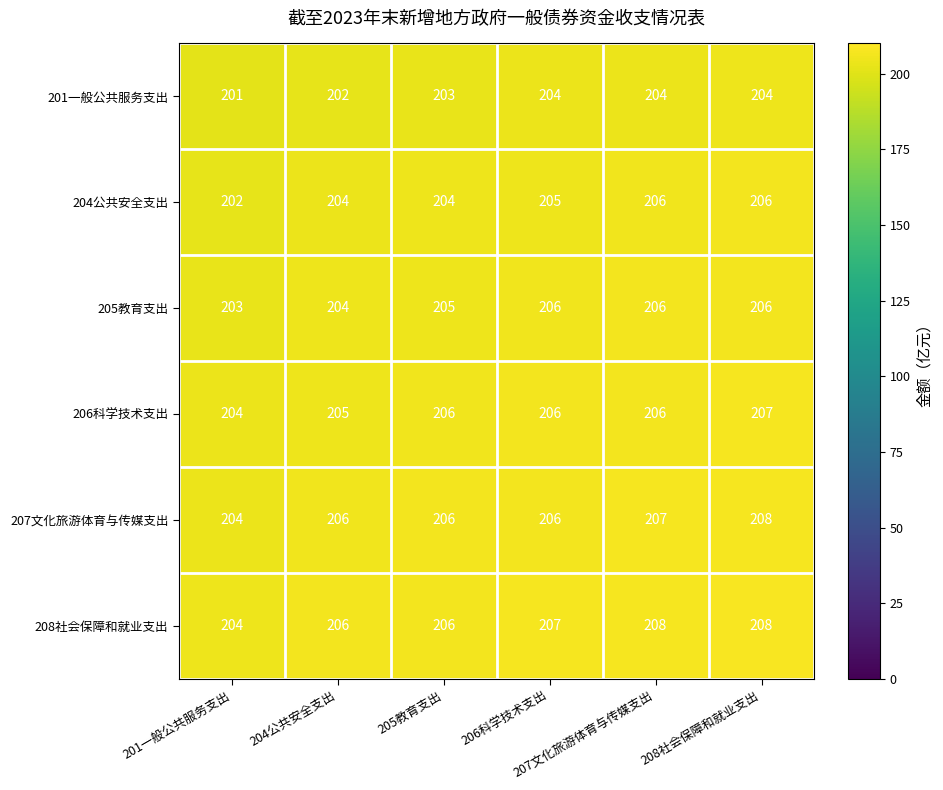

What is the greatest value displayed?

208